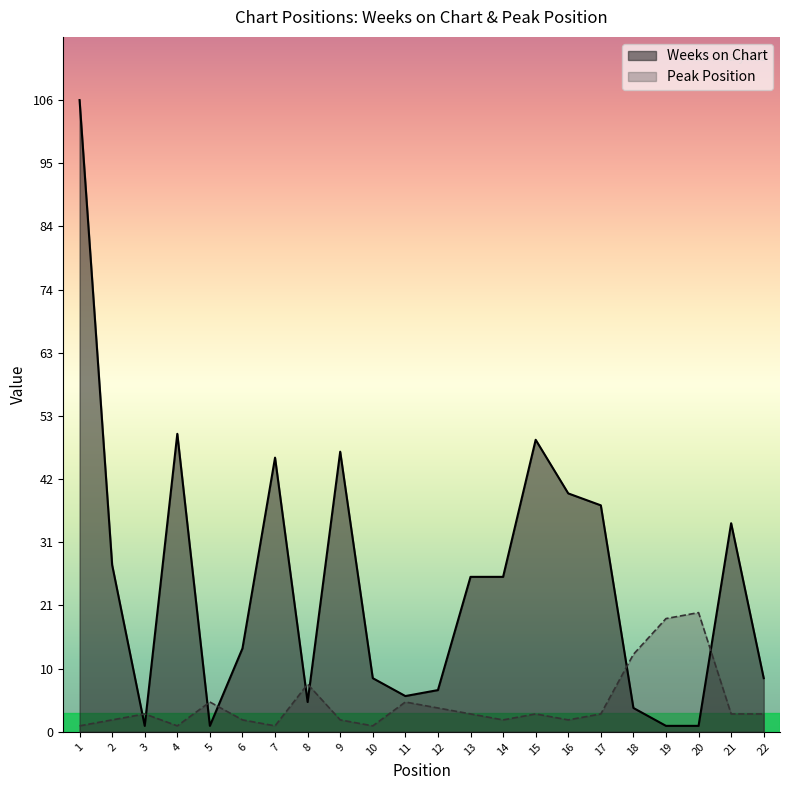

Reading right to left, what are all the values shown in this chart?

Weeks on Chart: 22=9	21=35	20=1	19=1	18=4	17=38	16=40	15=49	14=26	13=26	12=7	11=6	10=9	9=47	8=5	7=46	6=14	5=1	4=50	3=1	2=28	1=106
Peak Position: 22=3	21=3	20=20	19=19	18=13	17=3	16=2	15=3	14=2	13=3	12=4	11=5	10=1	9=2	8=8	7=1	6=2	5=5	4=1	3=3	2=2	1=1